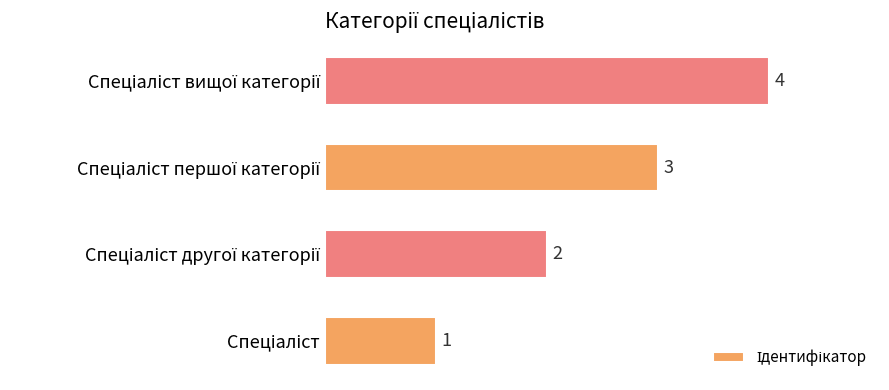

What is the difference between the maximum and minimum values?

3